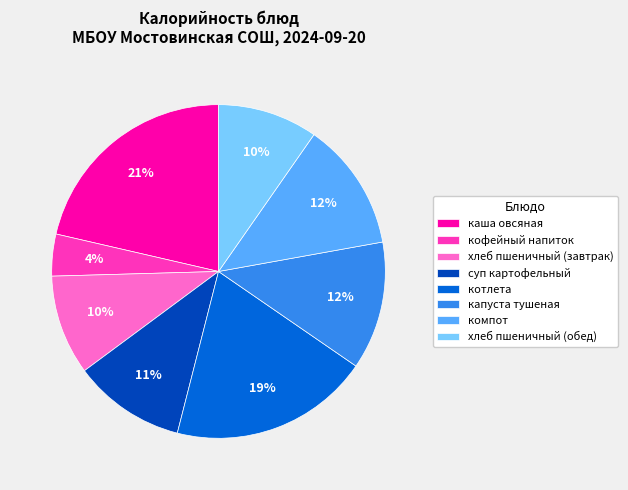

Count the number of slices in the pie.

8